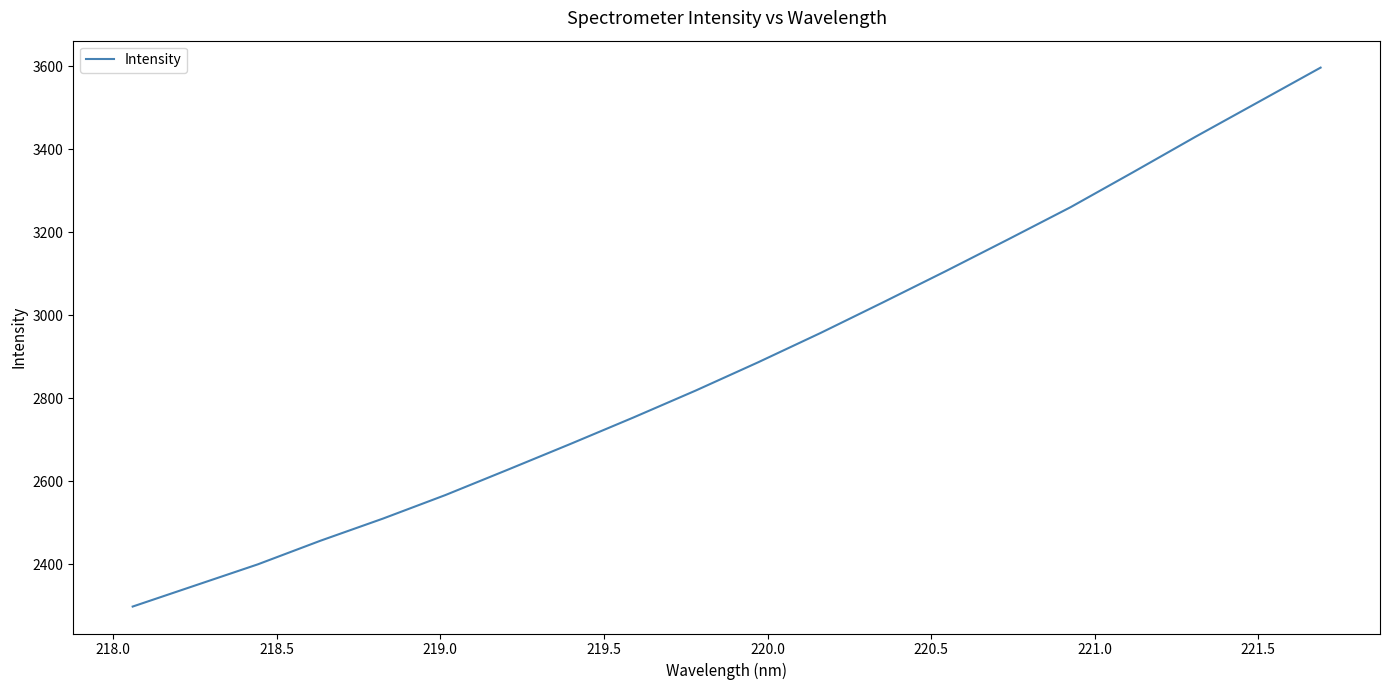

True or false: there are more than 1 points higher than both neighbors.

False